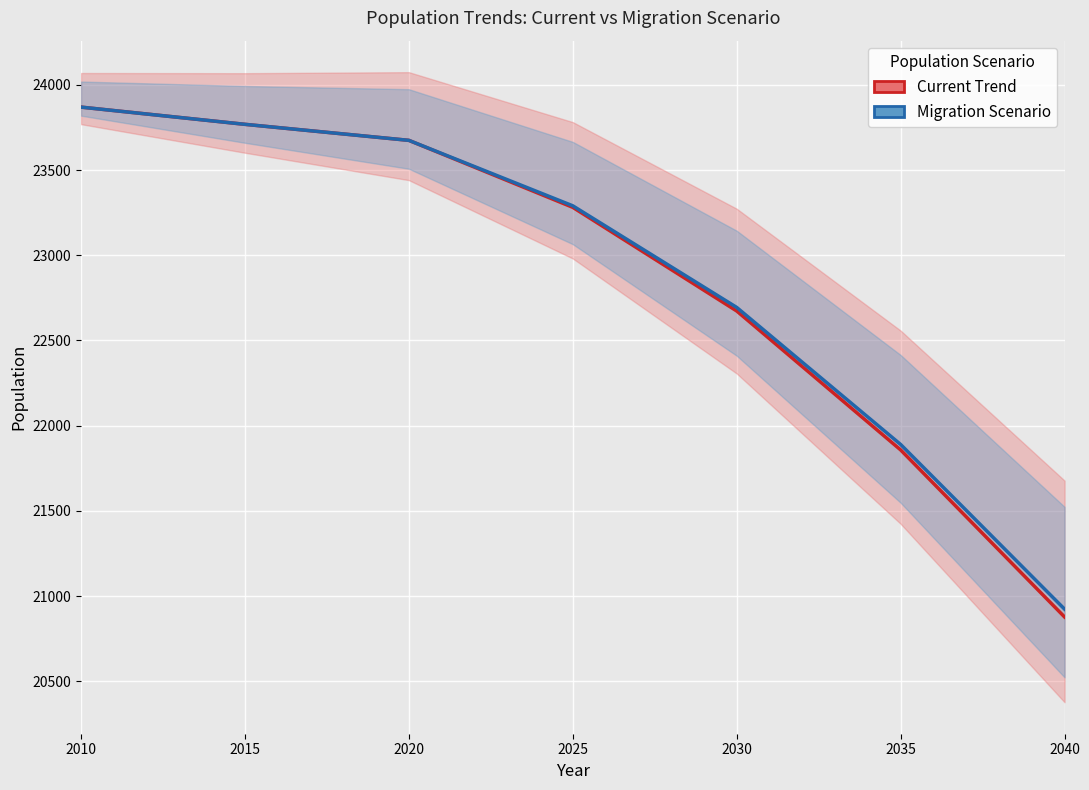

True or false: Migration Scenario and Current Trend intersect in this chart.

False